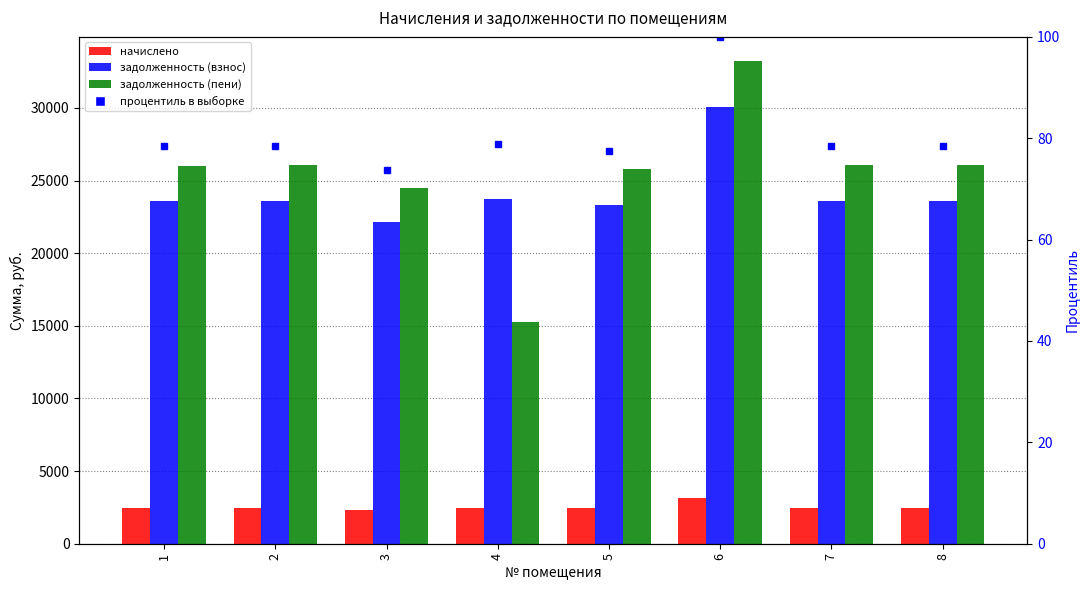

Is it true that процентиль в выборке equals 110.1 at 4?

False